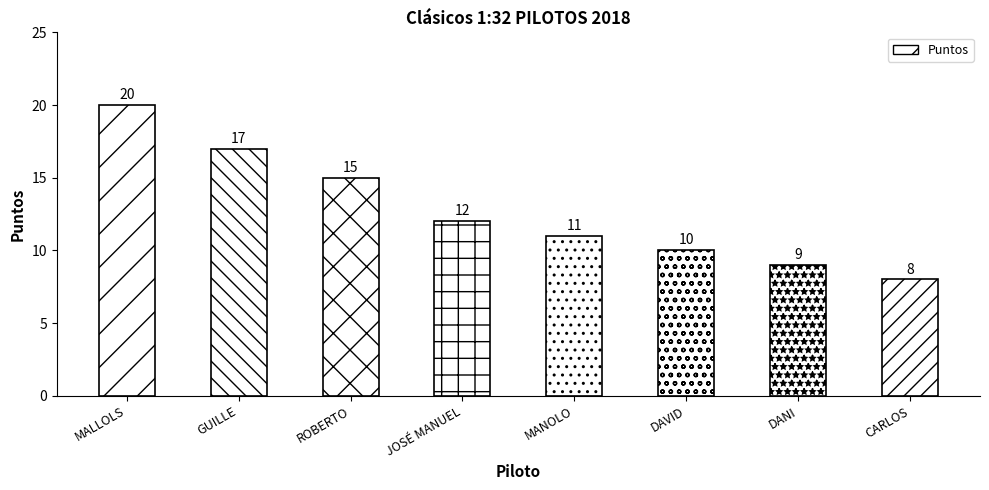

How many data points are less than 12?

4